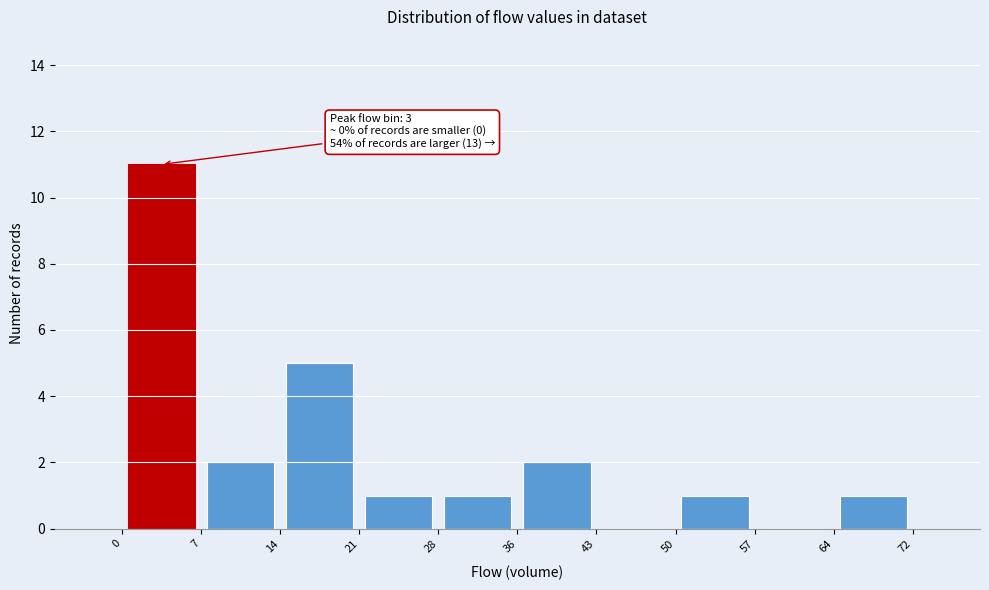

Over which range of the x-axis is the bar tallest?

0 to 7